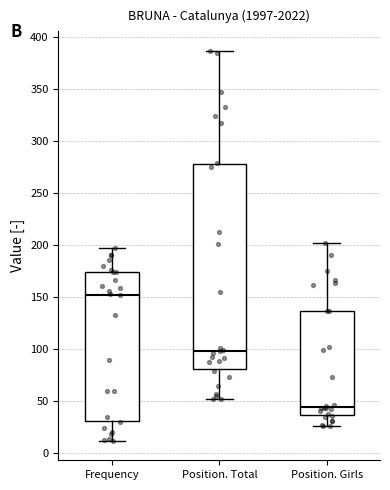

Reading left to right, transcribe this box plot: for each box, give where its median line is, the range the box spans, and where its two whiskers end, as read against the y-axis. The values are not printed on the chart, so give them approximately, as read against the axis.

Frequency: median 155, box 30 to 175, whiskers 10 to 195
Position. Total: median 100, box 80 to 280, whiskers 50 to 385
Position. Girls: median 45, box 35 to 135, whiskers 25 to 200